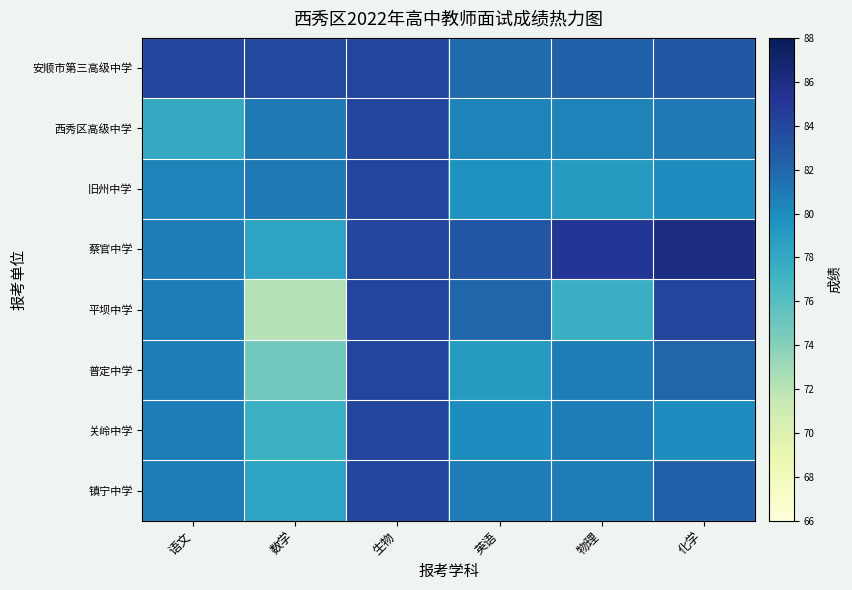

What is the smallest value displayed?

72.2